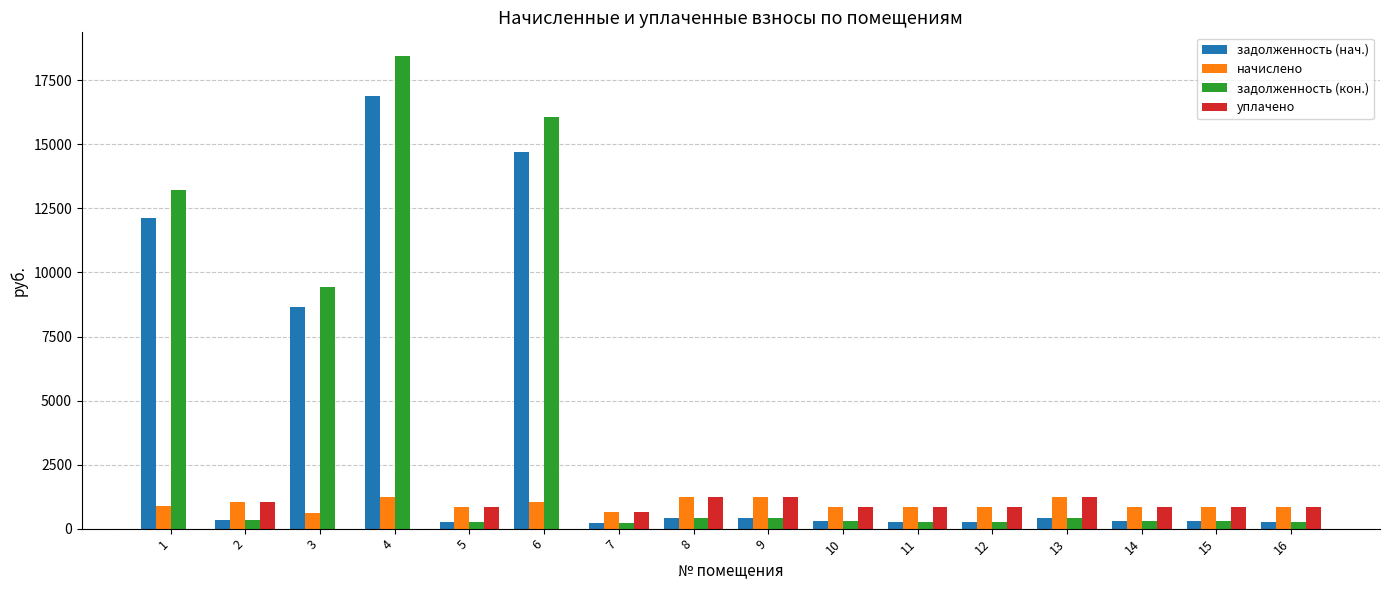

At which category is the sum across all series the highest?

4